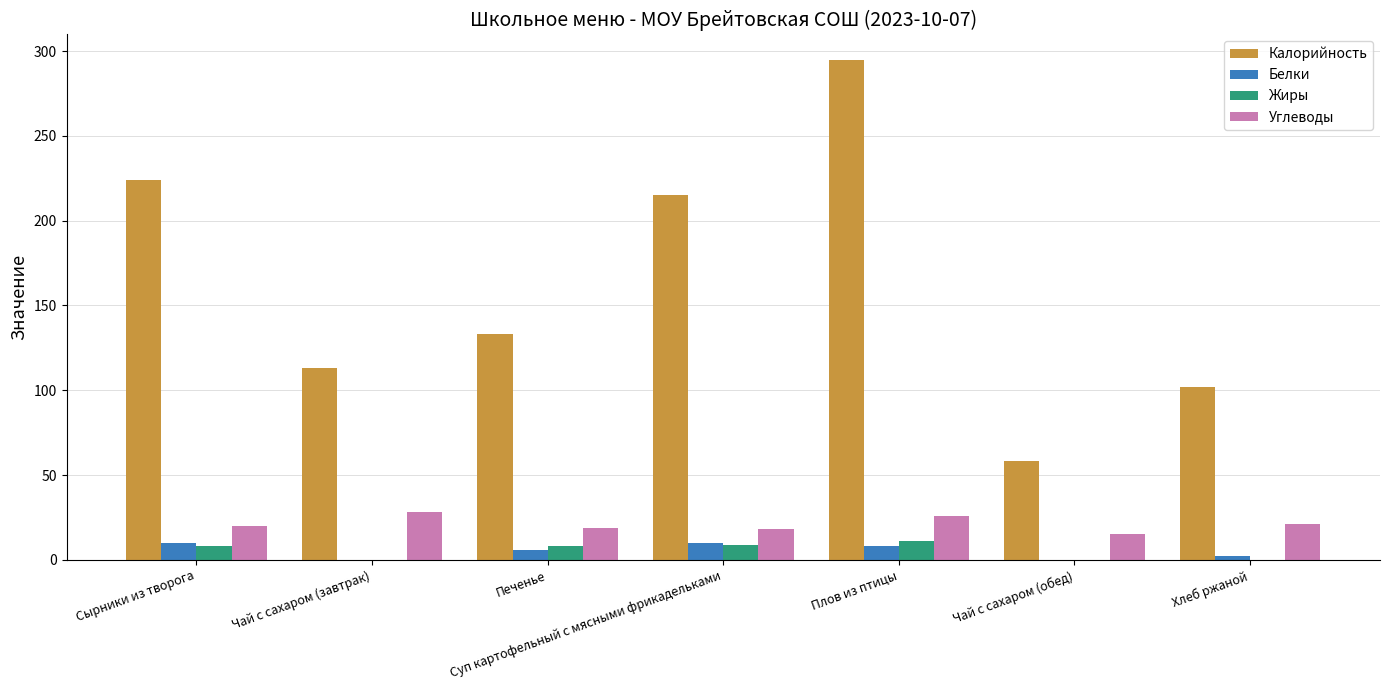

What is the average value of the Калорийность series?

163